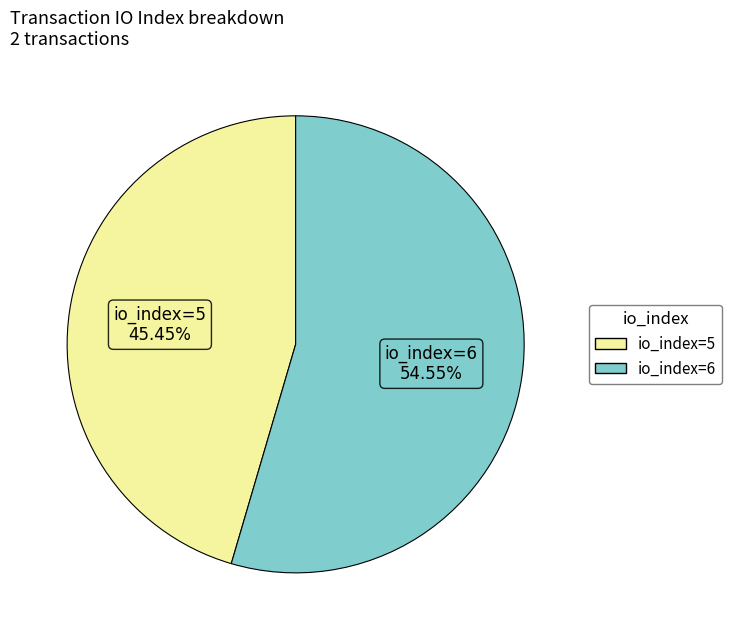

What is the majority slice?

io_index=6